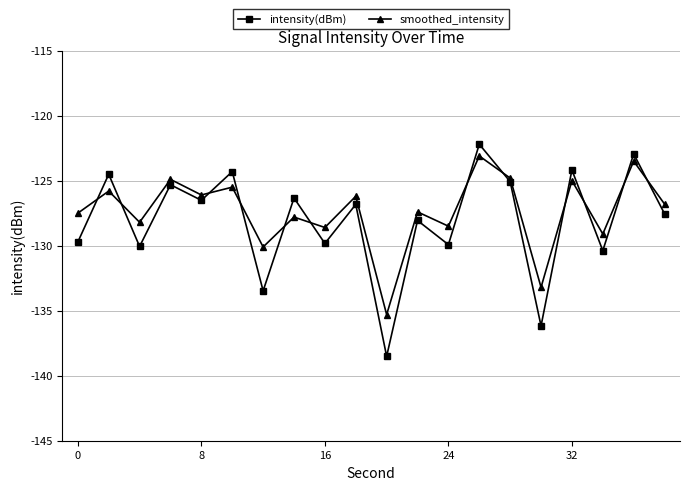

Which series has the largest range (max minus min)?

intensity(dBm)